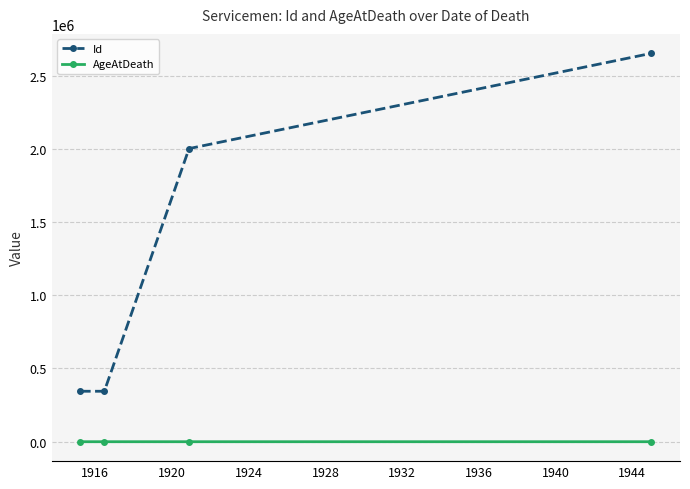

How many values in the AgeAtDeath series are below 32?

2